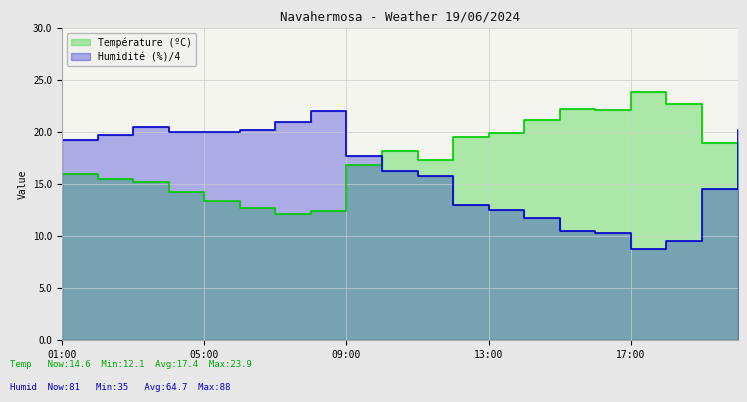

What is the difference between the maximum and minimum values in the Température (ºC) series?

11.8